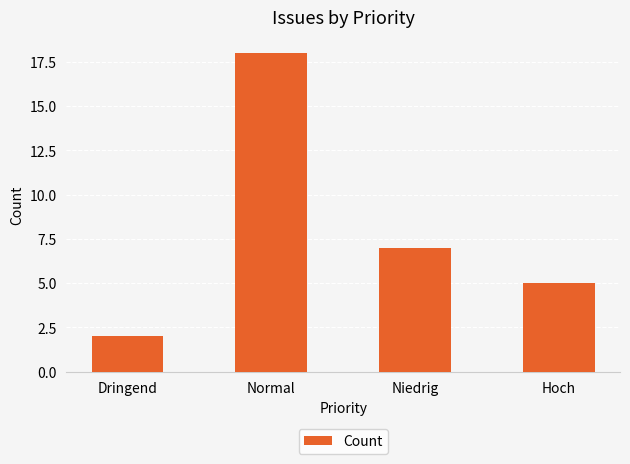

Reading right to left, list all the values displayed in this chart.

Hoch=5	Niedrig=7	Normal=18	Dringend=2